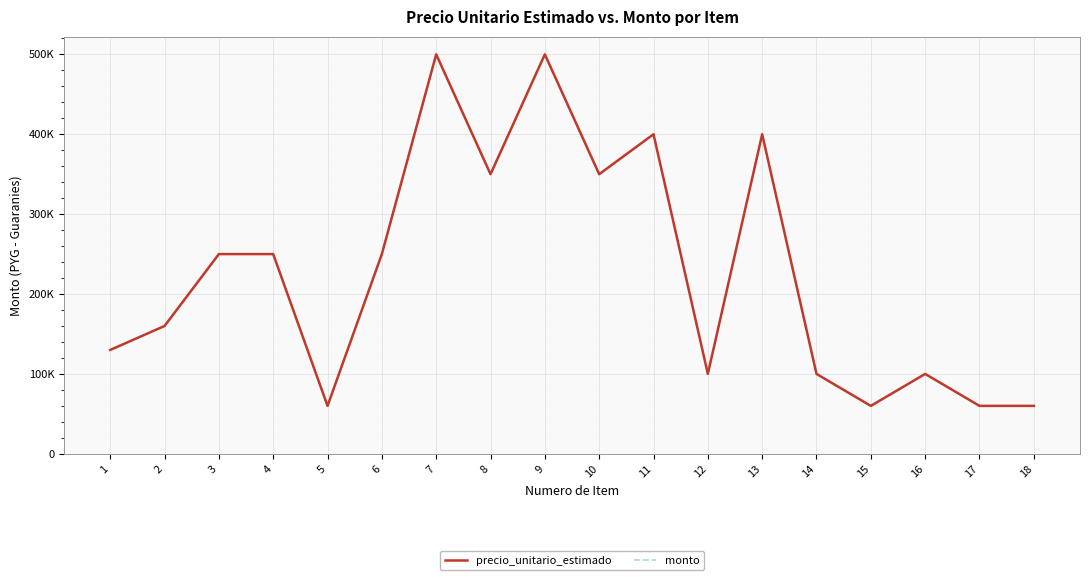

Reading left to right, list all the values displayed in this chart.

precio_unitario_estimado: 130000	160000	250000	250000	60000	250000	500000	350000	500000	350000	400000	100000	400000	100000	60000	100000	60000	60000
monto: 130000	160000	250000	250000	60000	250000	500000	350000	500000	350000	400000	100000	400000	100000	60000	100000	60000	60000